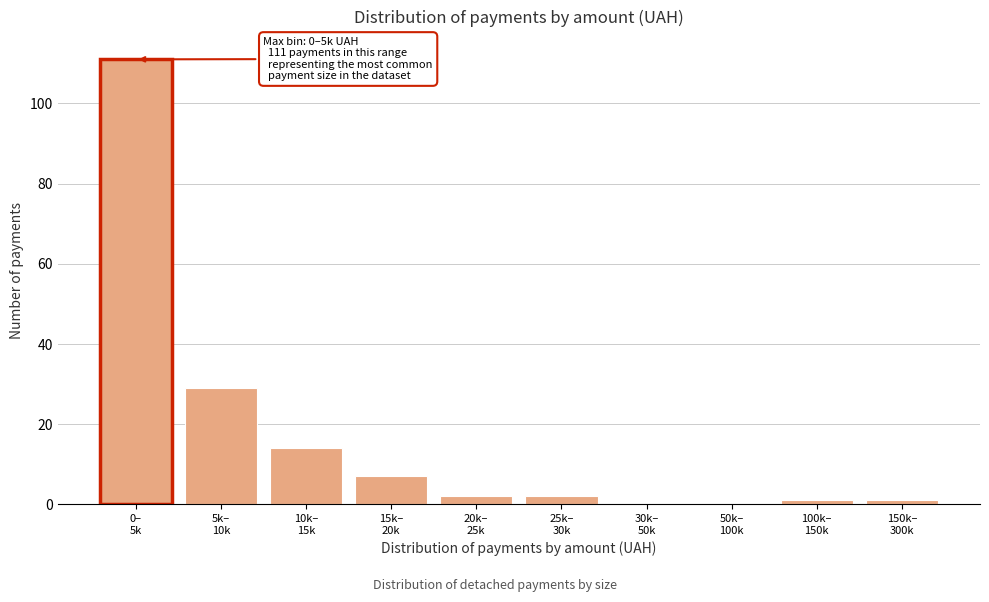

What is the greatest value displayed?

111